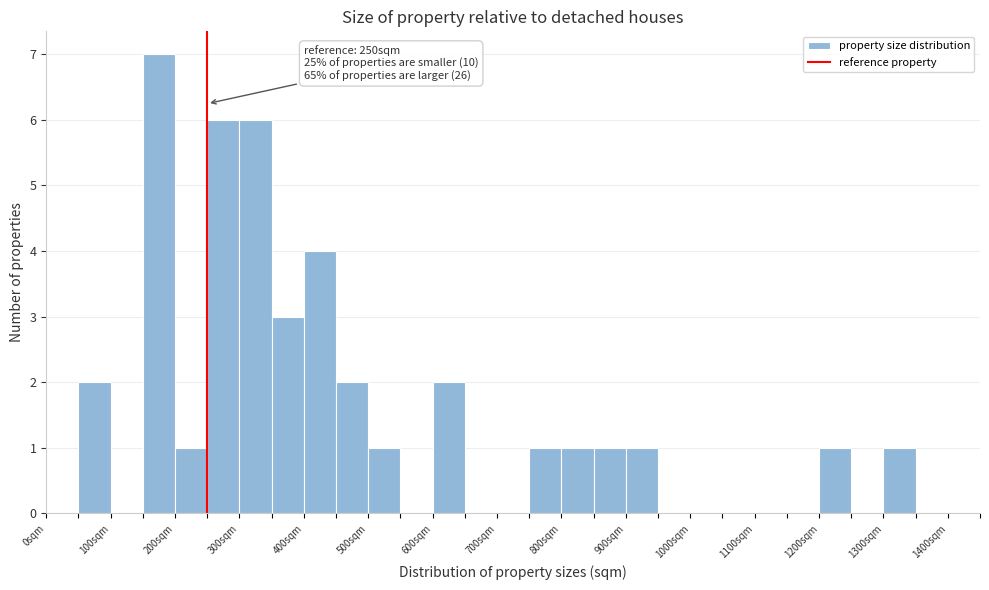

Over which range of the x-axis is the bar tallest?

150 to 200